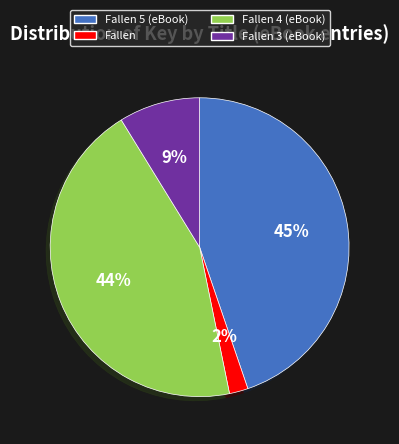

Is there a majority slice in this chart?

No